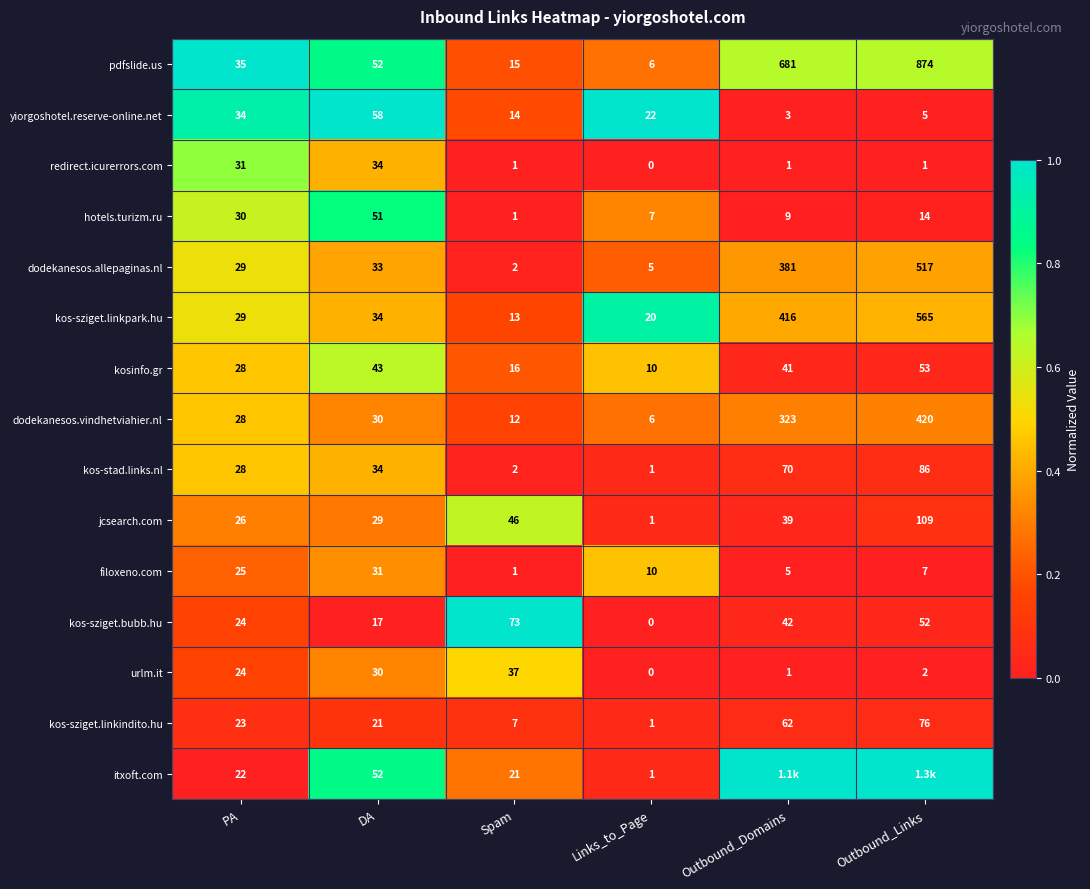

What is the difference between the maximum and second lowest values in the filoxeno.com series?

26